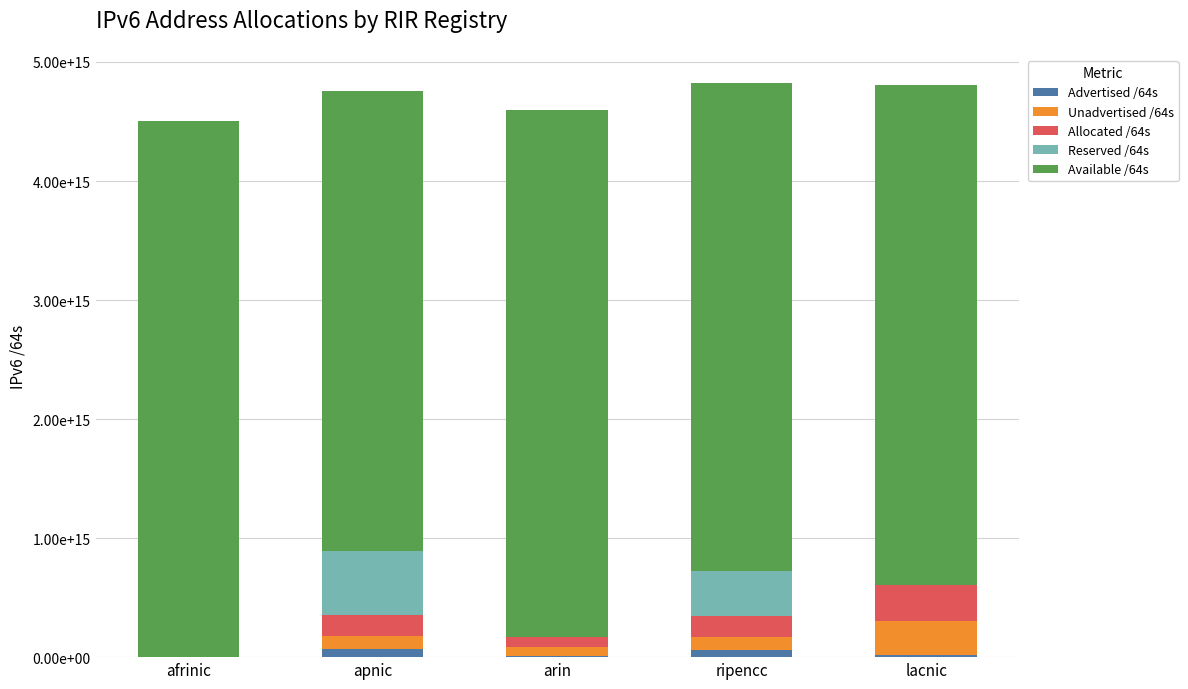

Does the chart contain stacked bars?

Yes